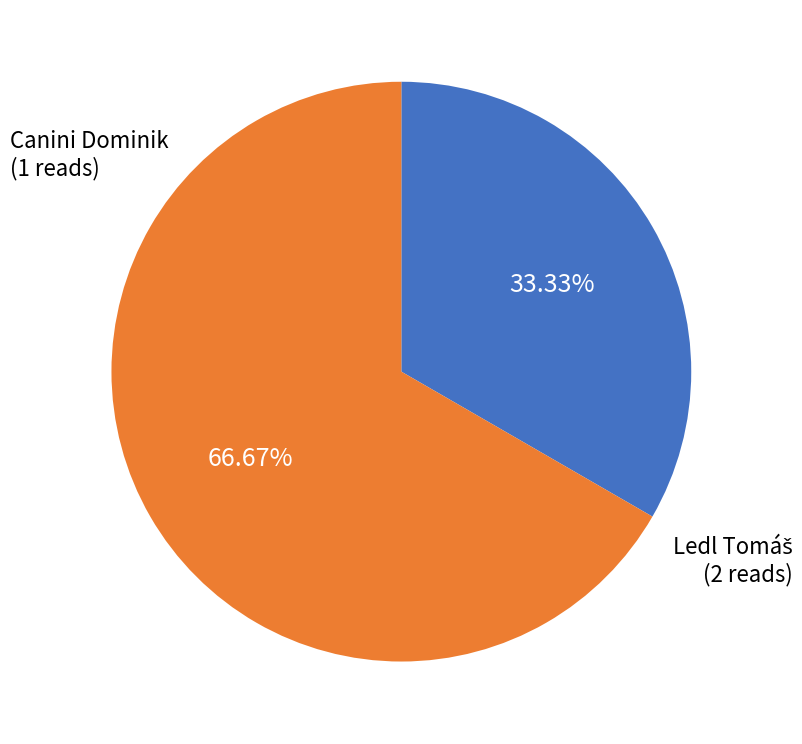

Is there any slice that represents more than half of the pie?

Yes